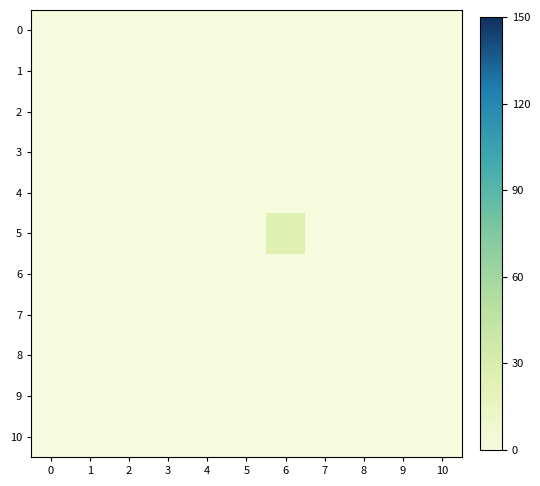

Between 0 and 6, which series saw the biggest shift?

5